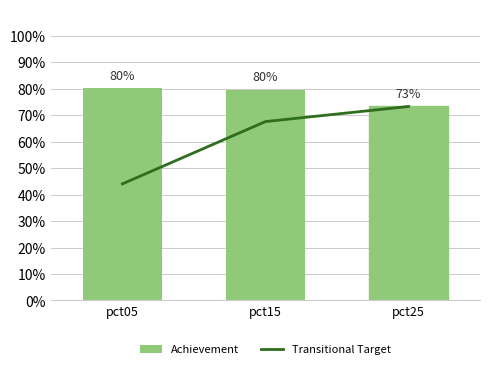

Which has a higher value, pct25 or pct15?

pct25